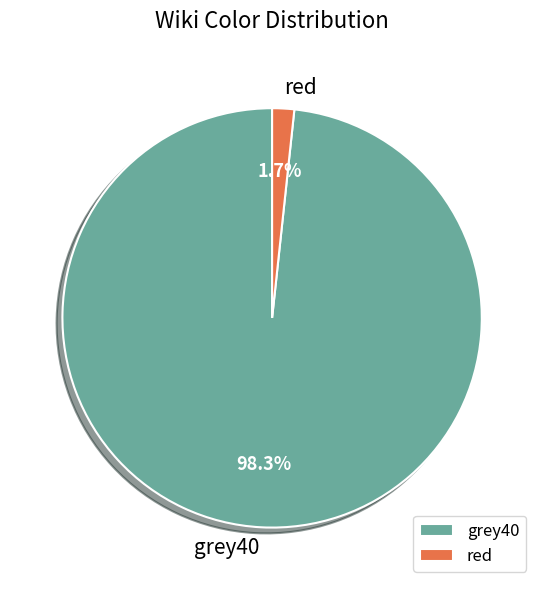

How many slices are in this pie chart?

2